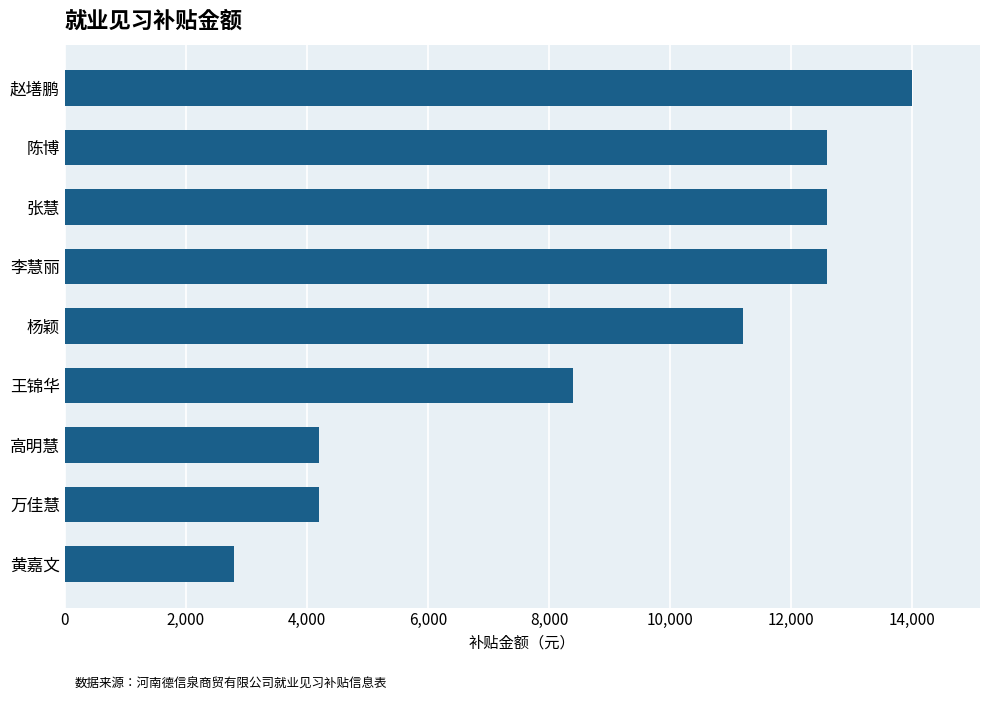

Between 张慧 and 万佳慧, which is larger?

张慧